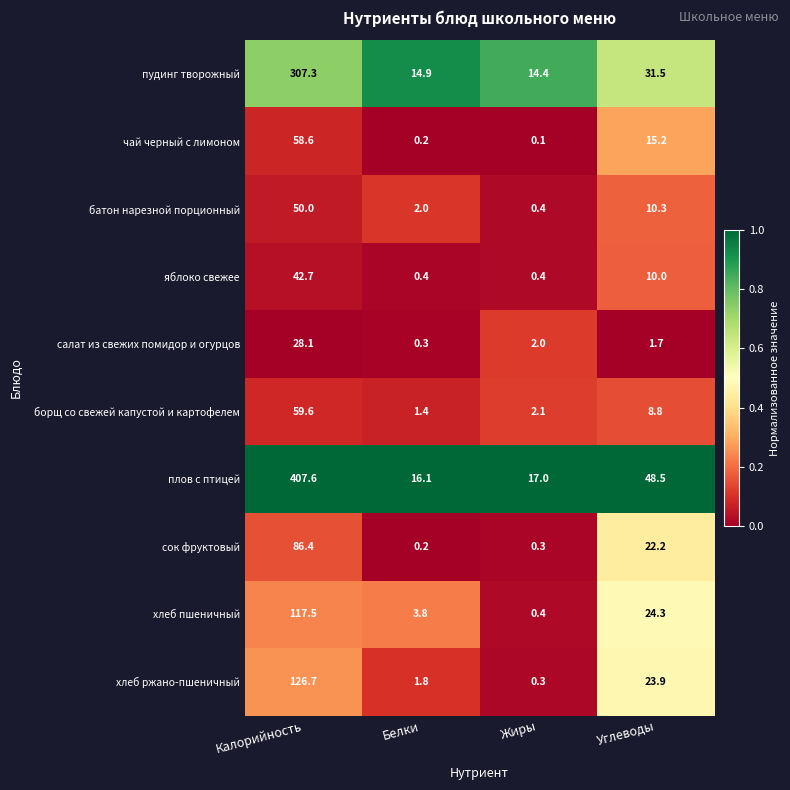

List the labels in order of плов с птицей value, largest first.

Калорийность, Углеводы, Жиры, Белки